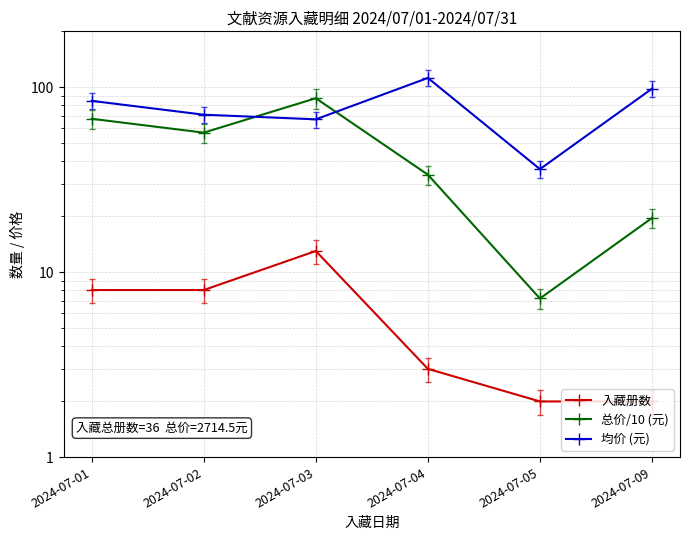

Reading left to right, list all the values displayed in this chart.

入藏册数: 8.0	8.0	13.0	3.0	2.0	2.0
总价/10 (元): 67.4	56.7	87.0	33.6	7.2	19.6
均价 (元): 84.2	70.9	66.9	112.0	36.0	98.0